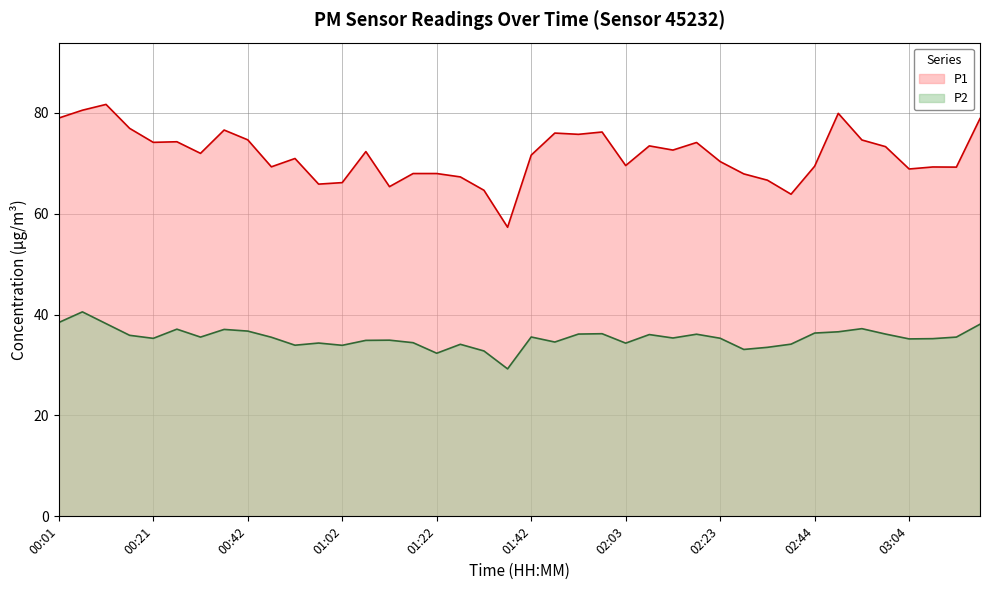

The value of P1 at 02:34 is 66.6. True or false?

True